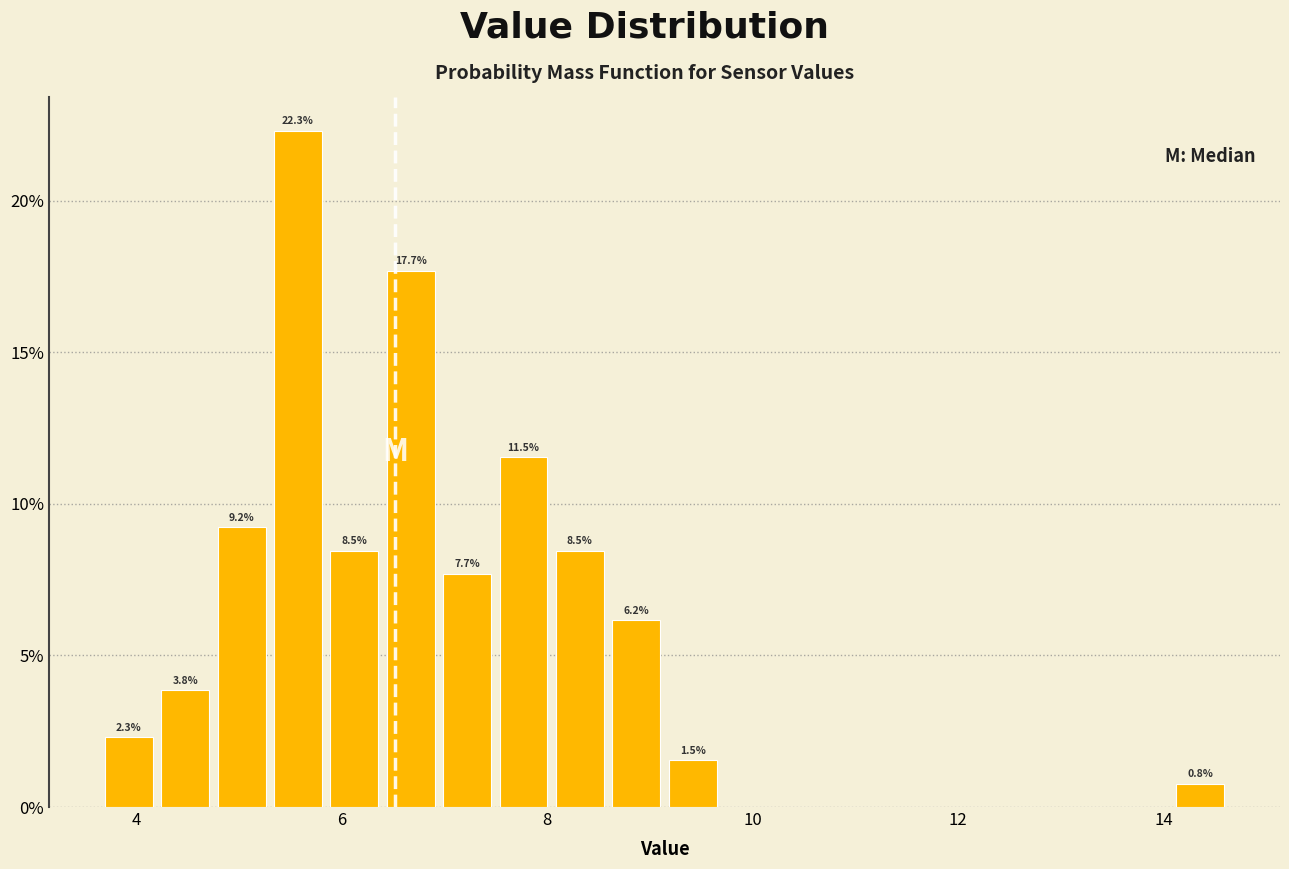

Read against the x-axis, roughly where is the centre of the tallest bar?

5.6